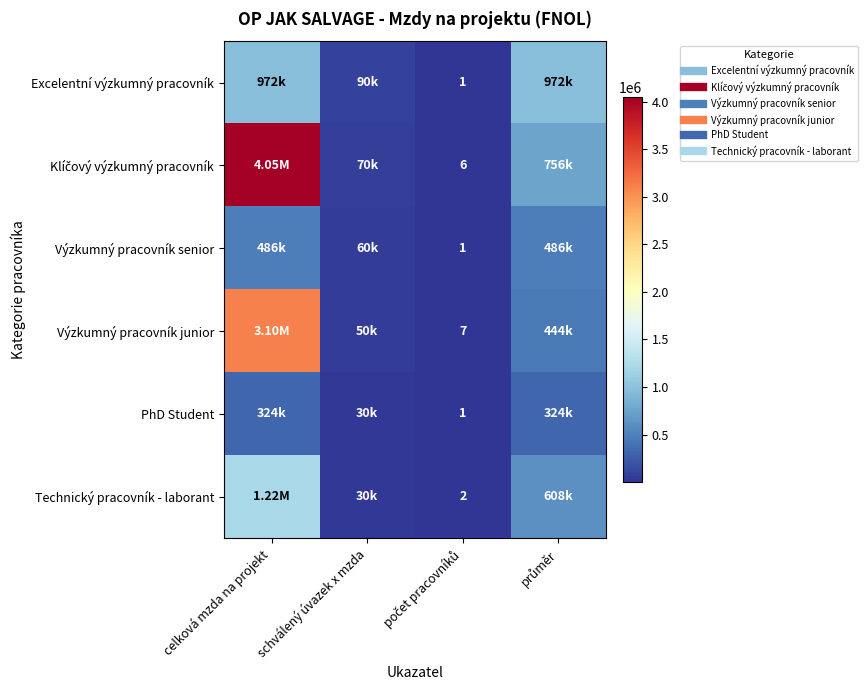

What is the lowest value of the Technický pracovník - laborant series?

2